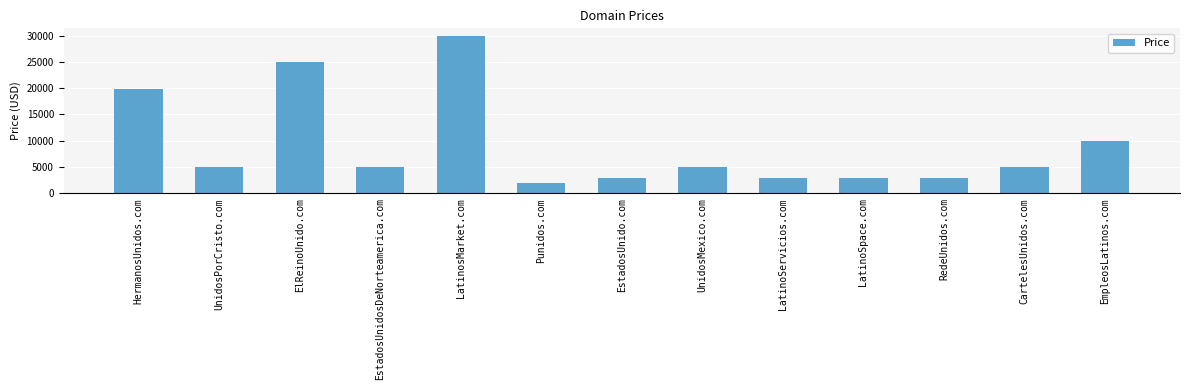

Which has a higher value, EstadosUnidosDeNorteamerica.com or Punidos.com?

EstadosUnidosDeNorteamerica.com